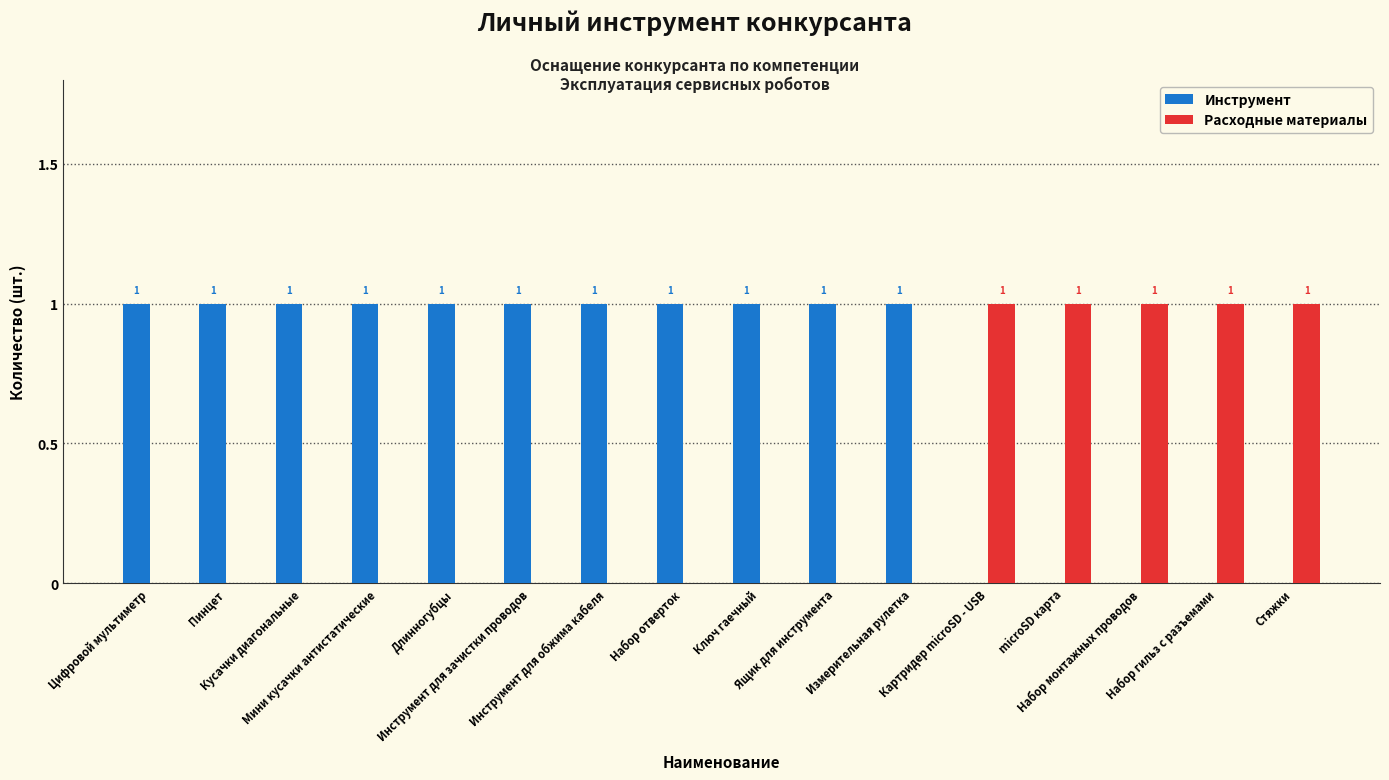

What is the sum of all Расходные материалы values?

5